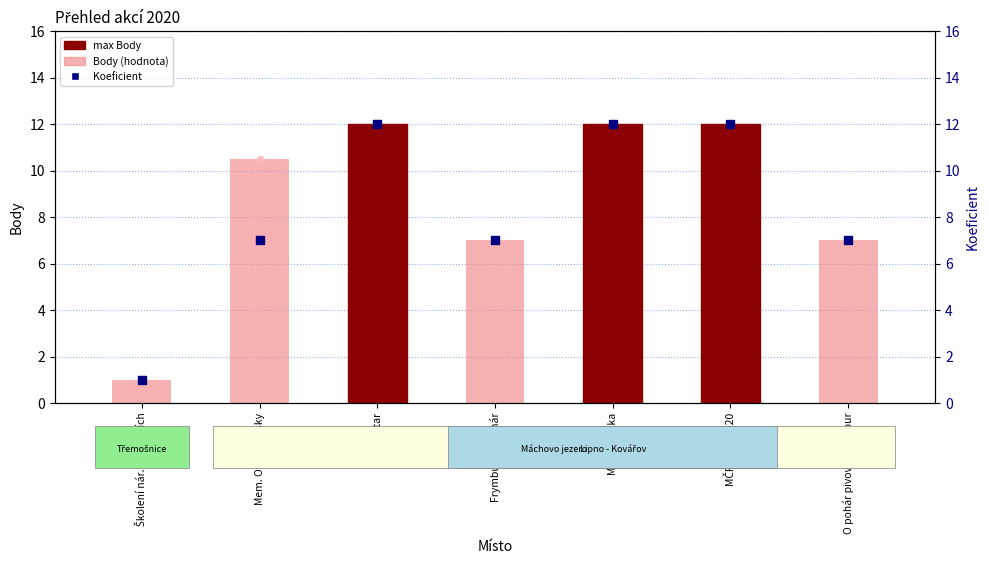

Which series has the largest Y range (max minus min)?

Body